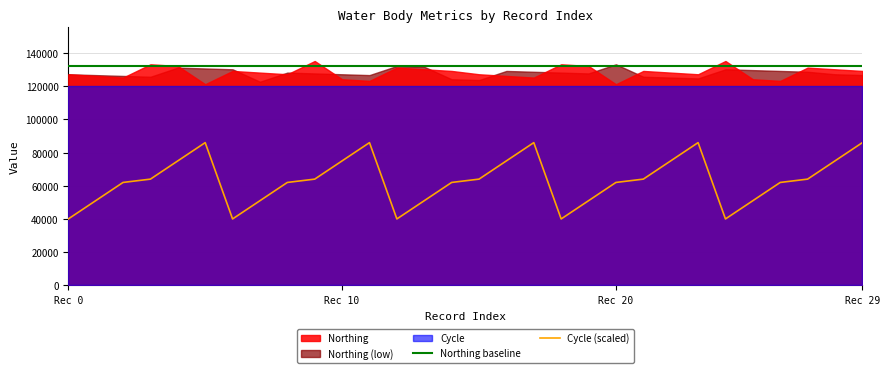

True or false: Northing baseline and Cycle (scaled) cross at least once.

False